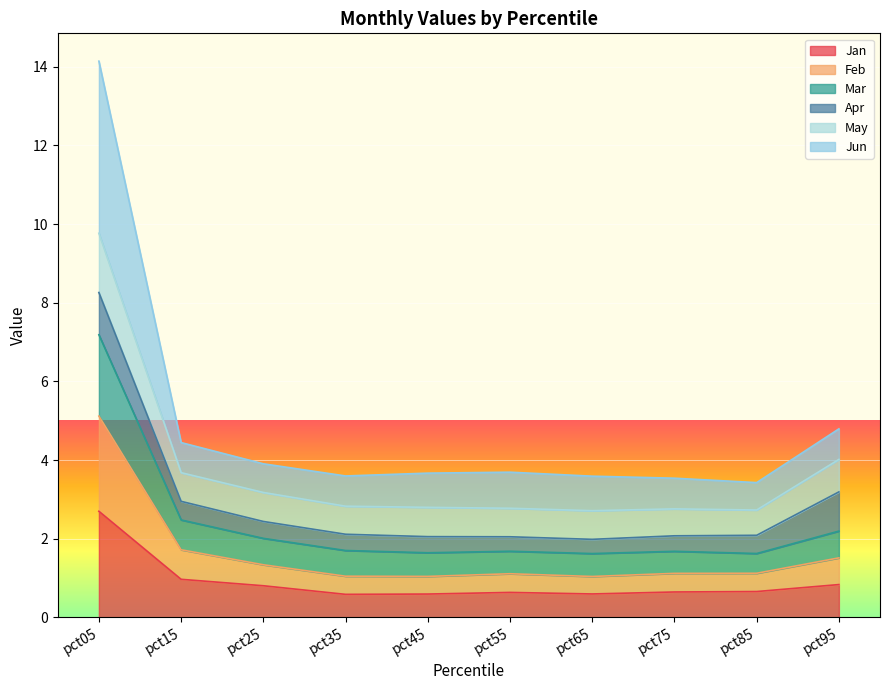

At which category does May reach its first local peak?

pct55